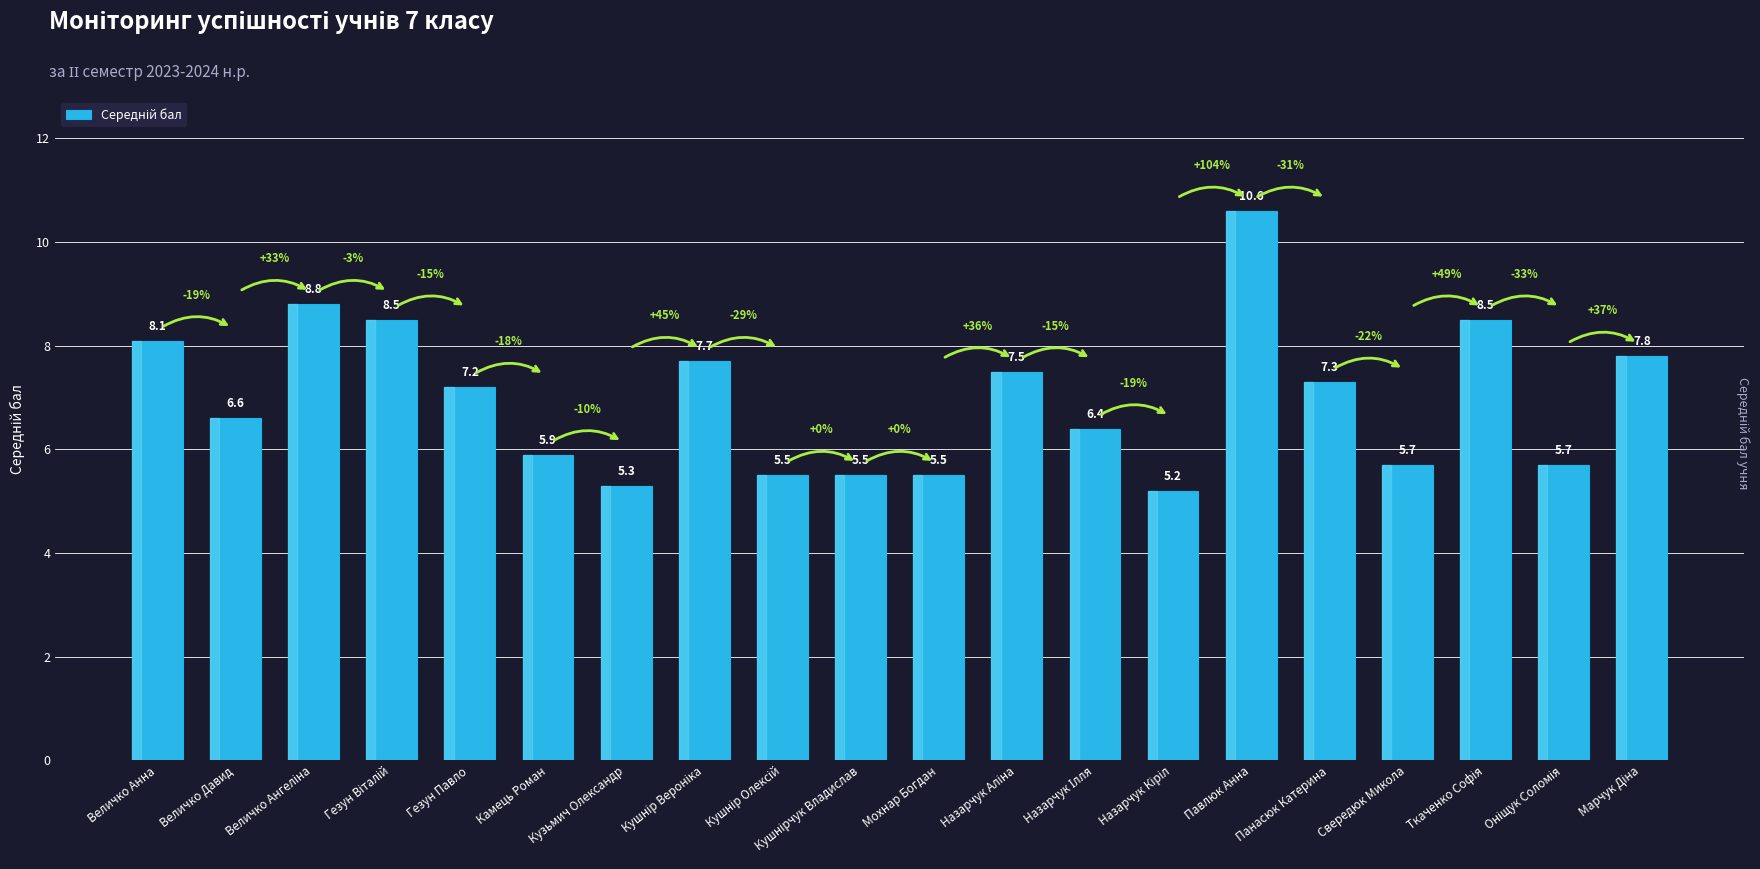

What is the minimum value shown in the chart?

5.2